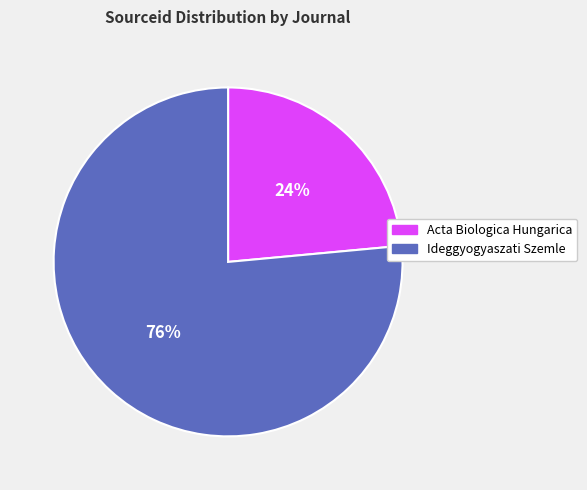

How many segments does this pie chart have?

2